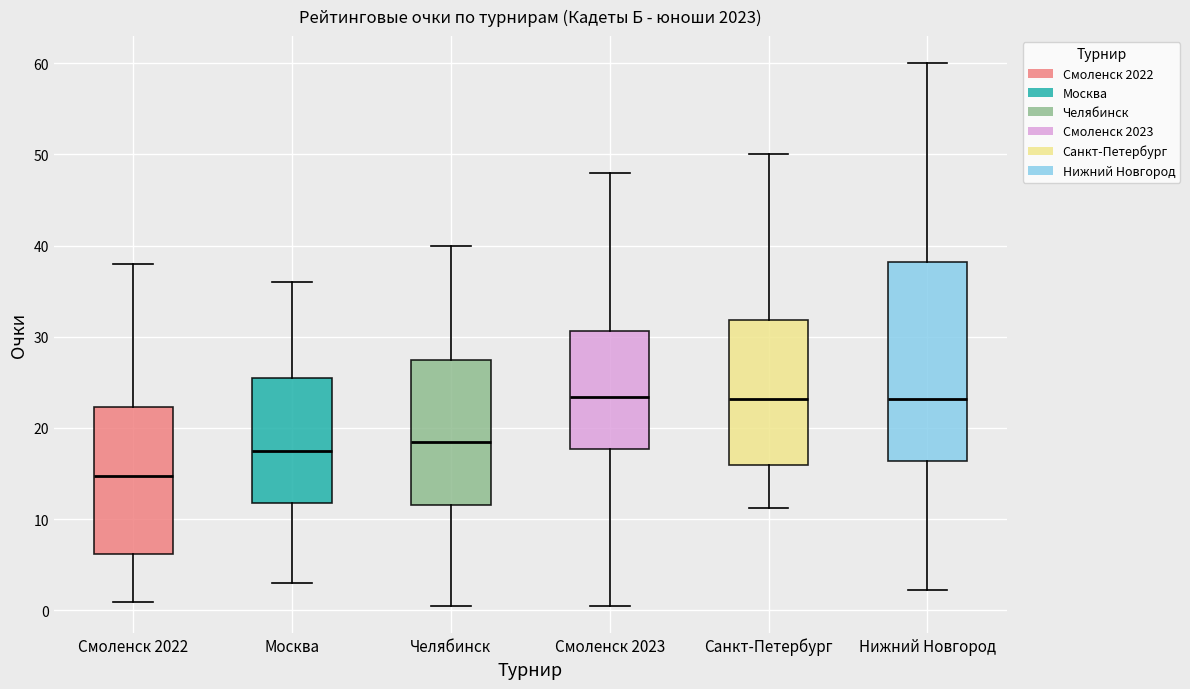

Reading left to right, read every box against the y-axis: the position of its median line, the range the box covers, and the ends of its whiskers. The values are not printed on the chart, so give them approximately, as read against the axis.

Смоленск 2022: median 15, box 6 to 22, whiskers 1 to 38
Москва: median 18, box 12 to 26, whiskers 3 to 36
Челябинск: median 19, box 12 to 28, whiskers 1 to 40
Смоленск 2023: median 23, box 18 to 31, whiskers 1 to 48
Санкт-Петербург: median 23, box 16 to 32, whiskers 11 to 50
Нижний Новгород: median 23, box 16 to 38, whiskers 2 to 60